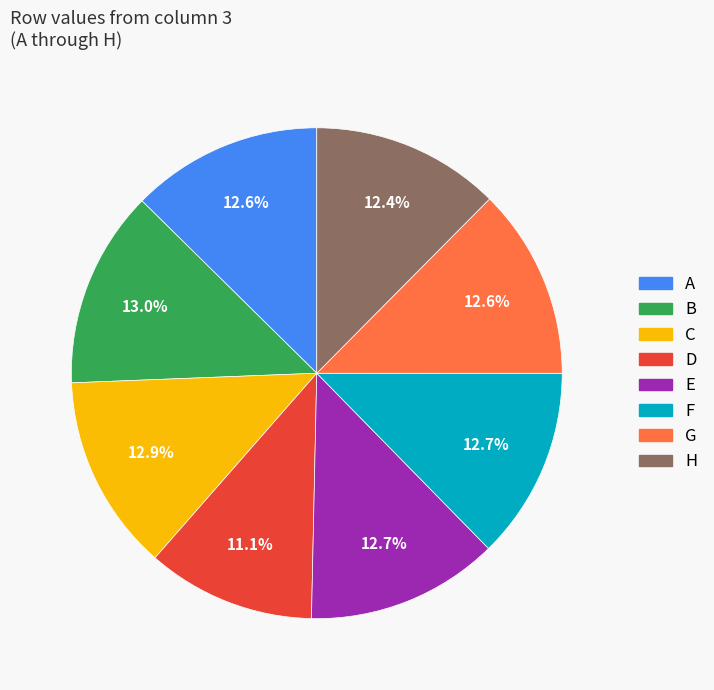

What percentage is the C slice, to the nearest percent?

13%